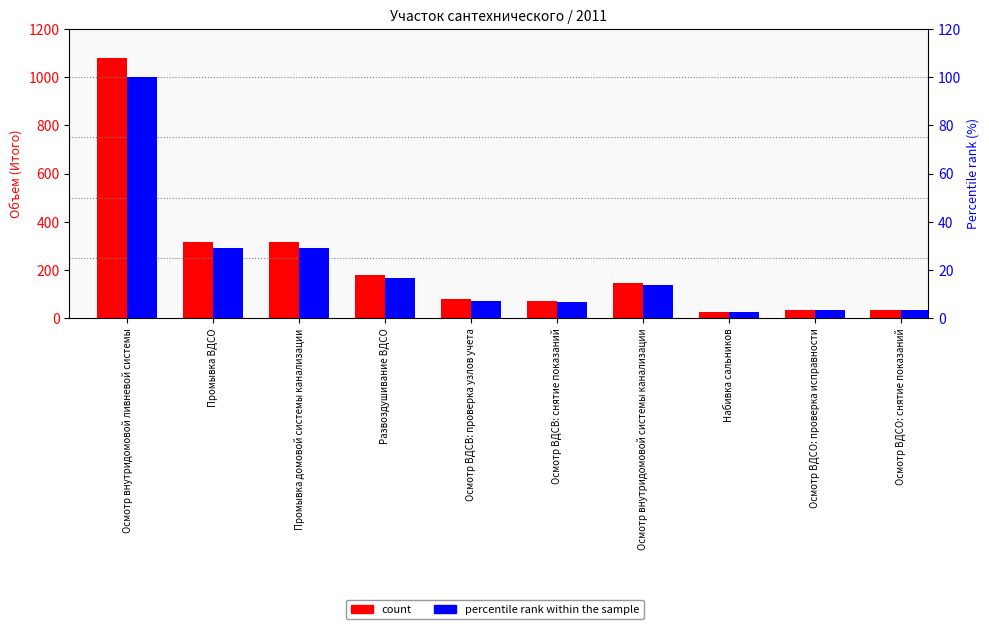

Which series has the largest total across all categories?

count